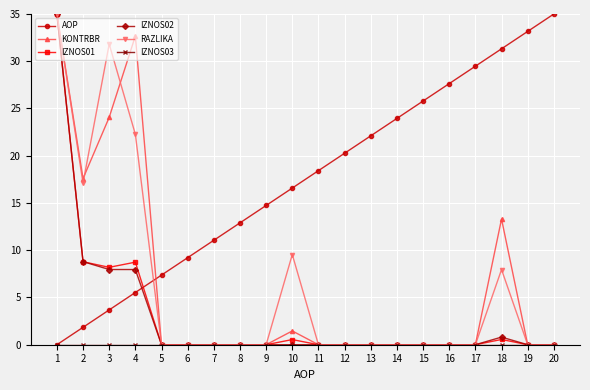

What is the difference between the maximum and second lowest values in the IZNOS02 series?

35.0